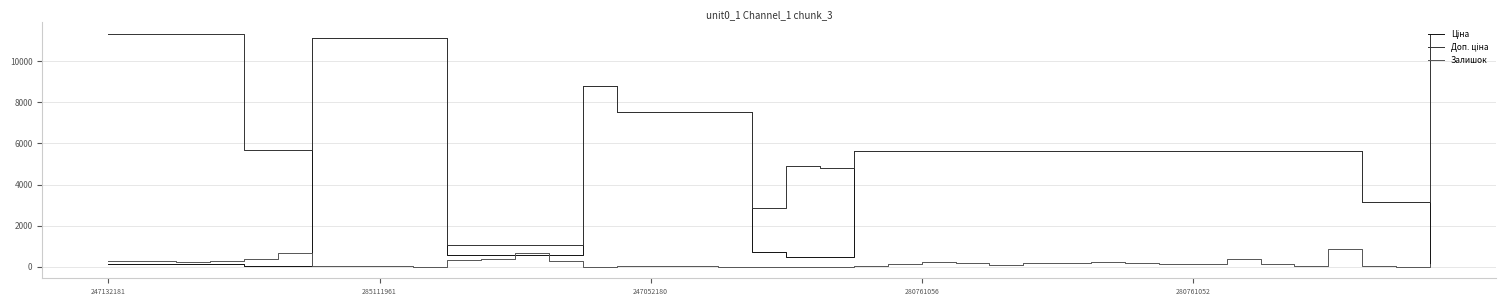

What is the average value of the Залишок series?

180.6